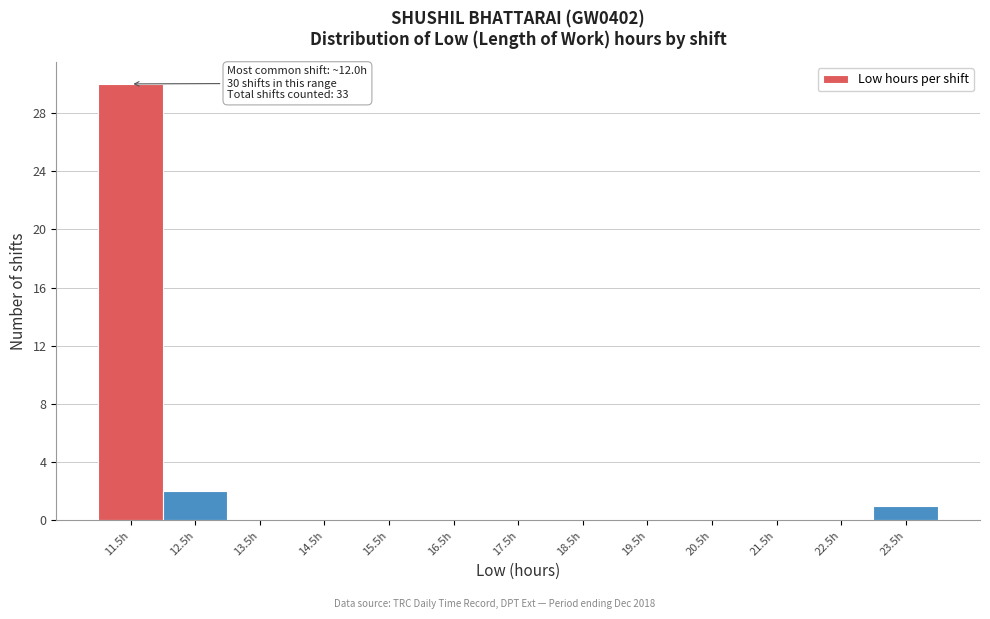

Reading left to right, extract all data points from this chart.

11.5h=30	12.5h=2	13.5h=0	14.5h=0	15.5h=0	16.5h=0	17.5h=0	18.5h=0	19.5h=0	20.5h=0	21.5h=0	22.5h=0	23.5h=1